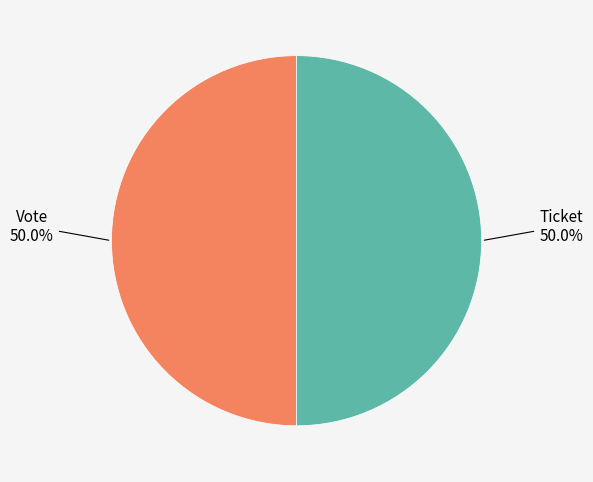

Combined, do Vote and Ticket account for over 50%?

Yes